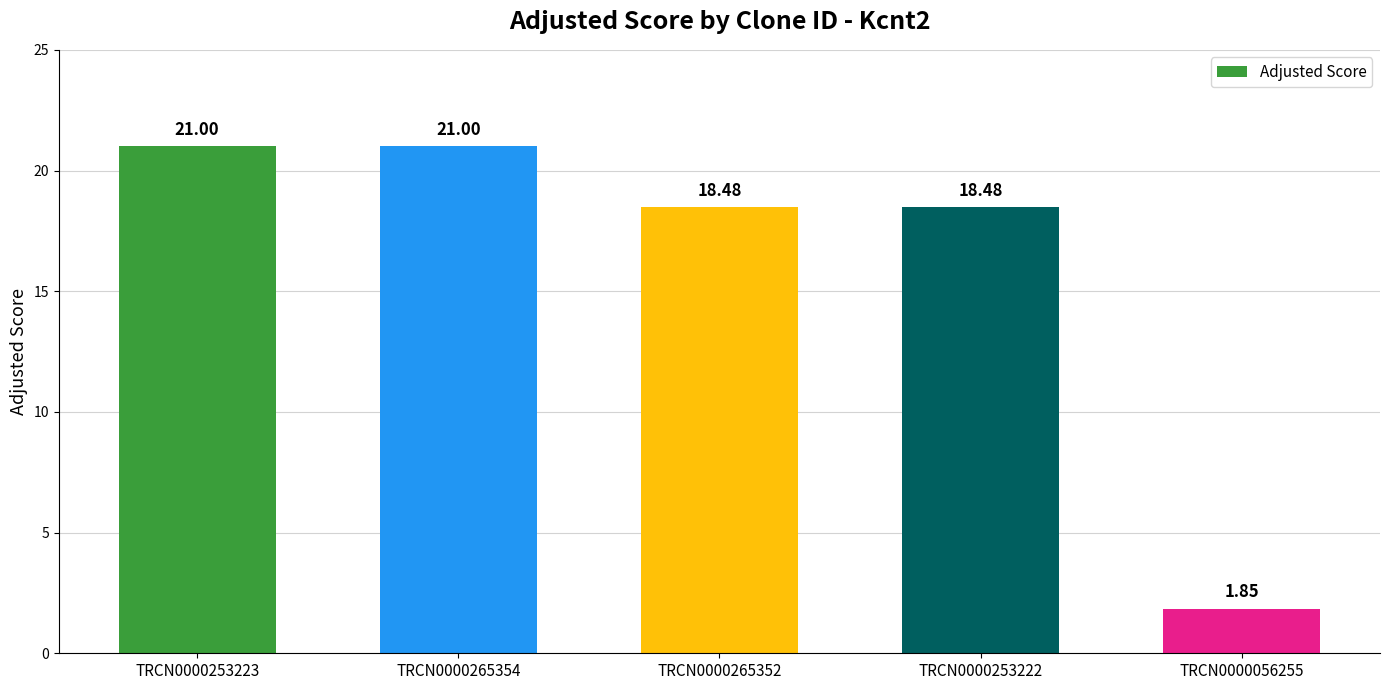

The chart shows a value of 33.2 at TRCN0000253222. True or false?

False